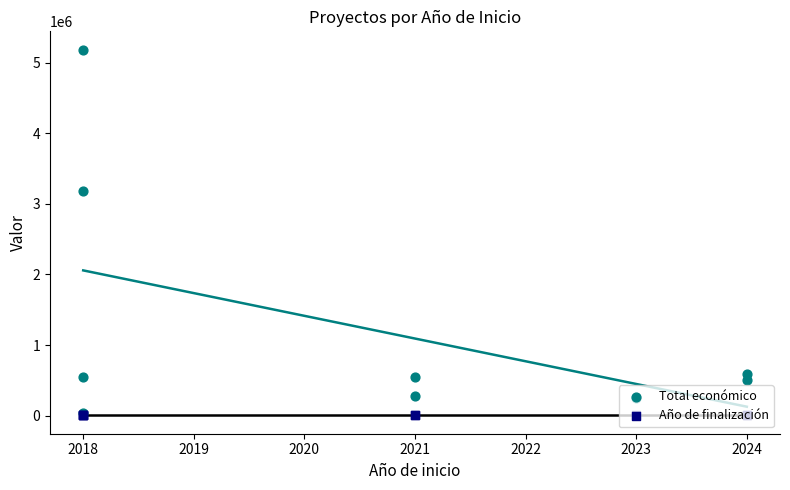

Which series reaches the minimum Y coordinate?

Año de finalización